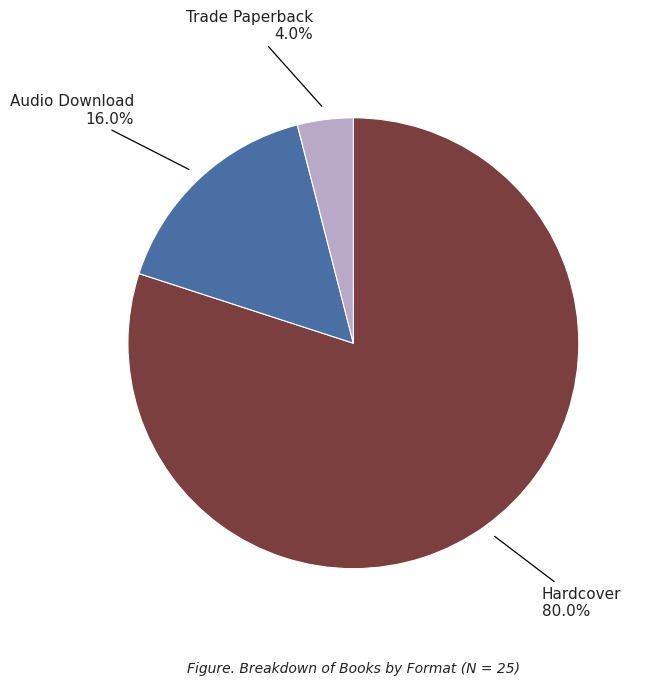

How many segments does this pie chart have?

3